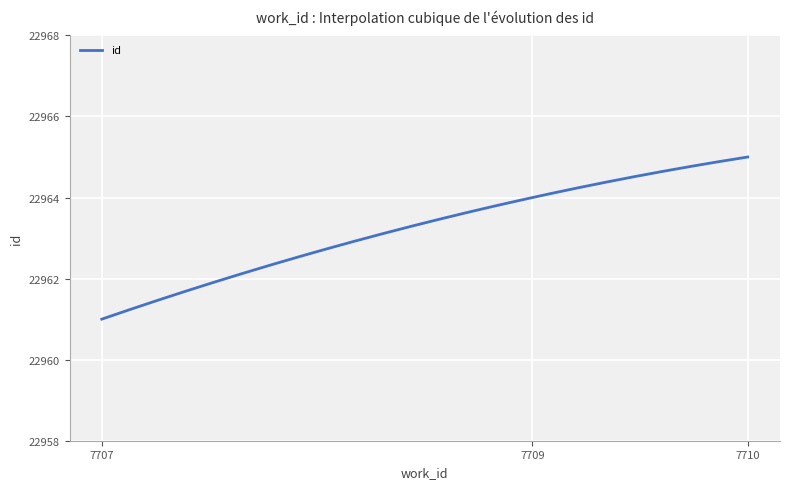

List the labels in order of value, largest first.

7710, 7709, 7707